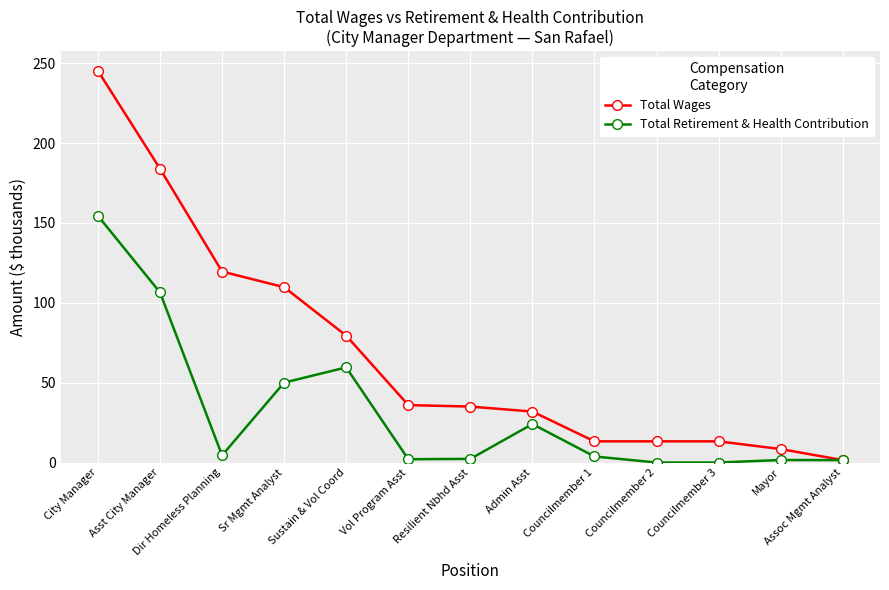

What is the total value across all series at Sustain & Vol Coord?

139.0